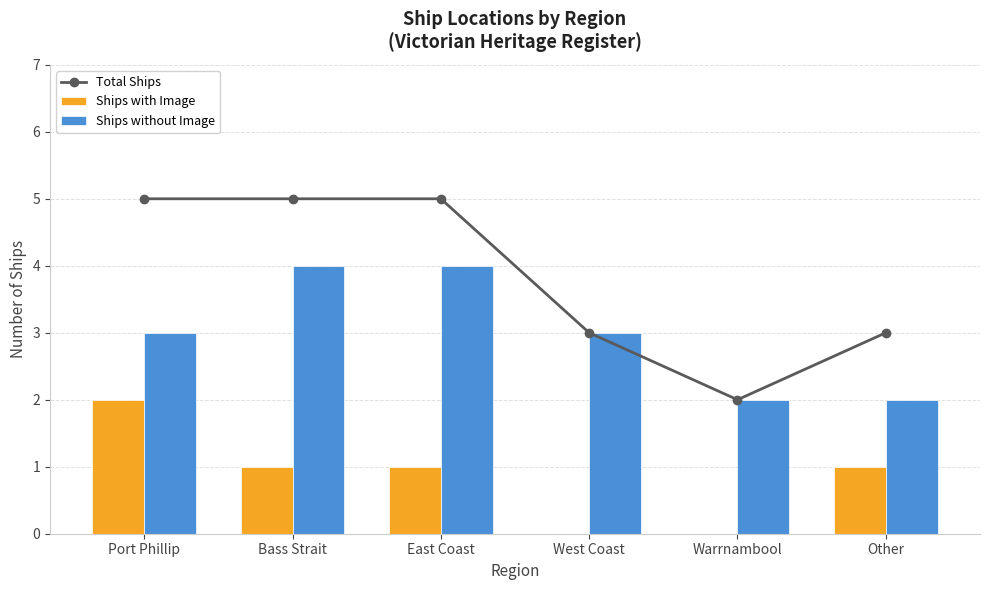

Which series has the widest spread of values?

Total Ships